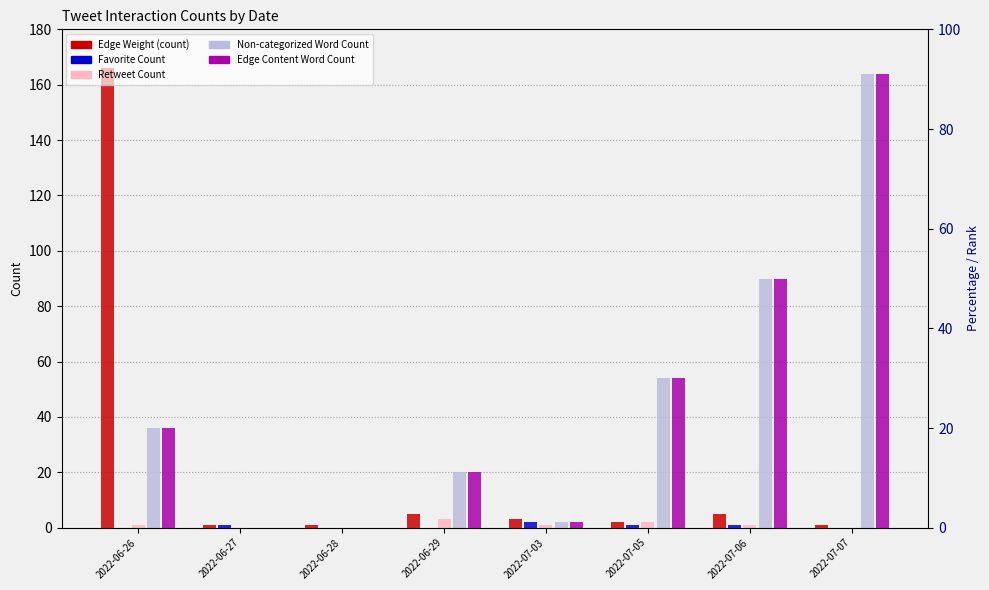

Which series has the largest total across all categories?

Non-categorized Word Count